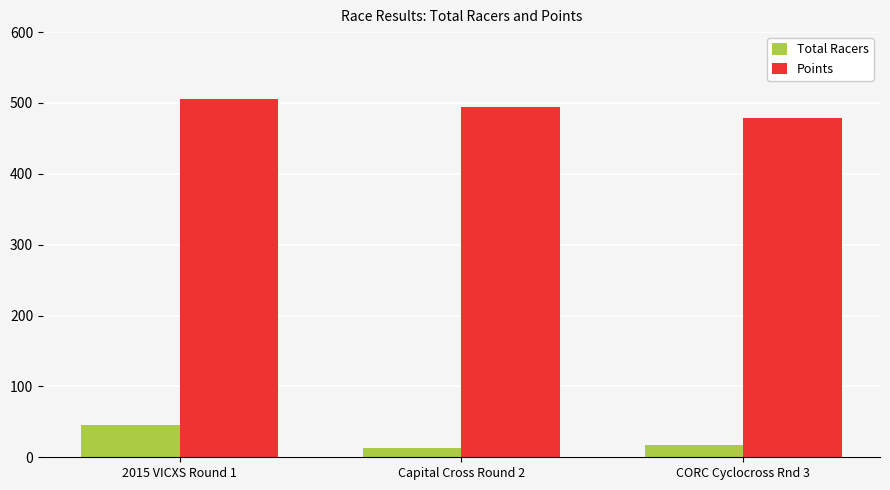

The value of Points at CORC Cyclocross Rnd 3 is 757.1. True or false?

False